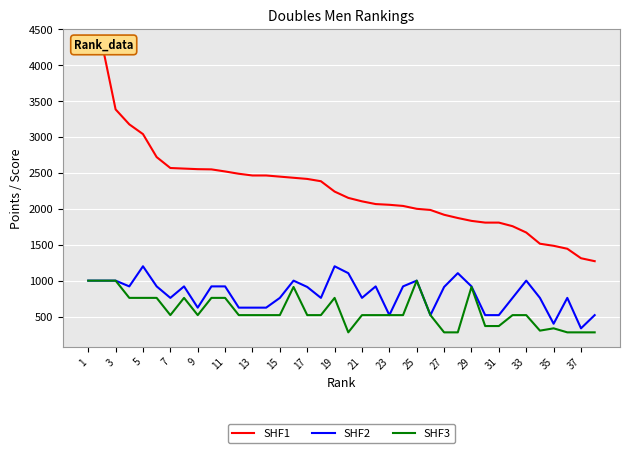

What is the value of the SHF1 point at the 10th from the left?

2549